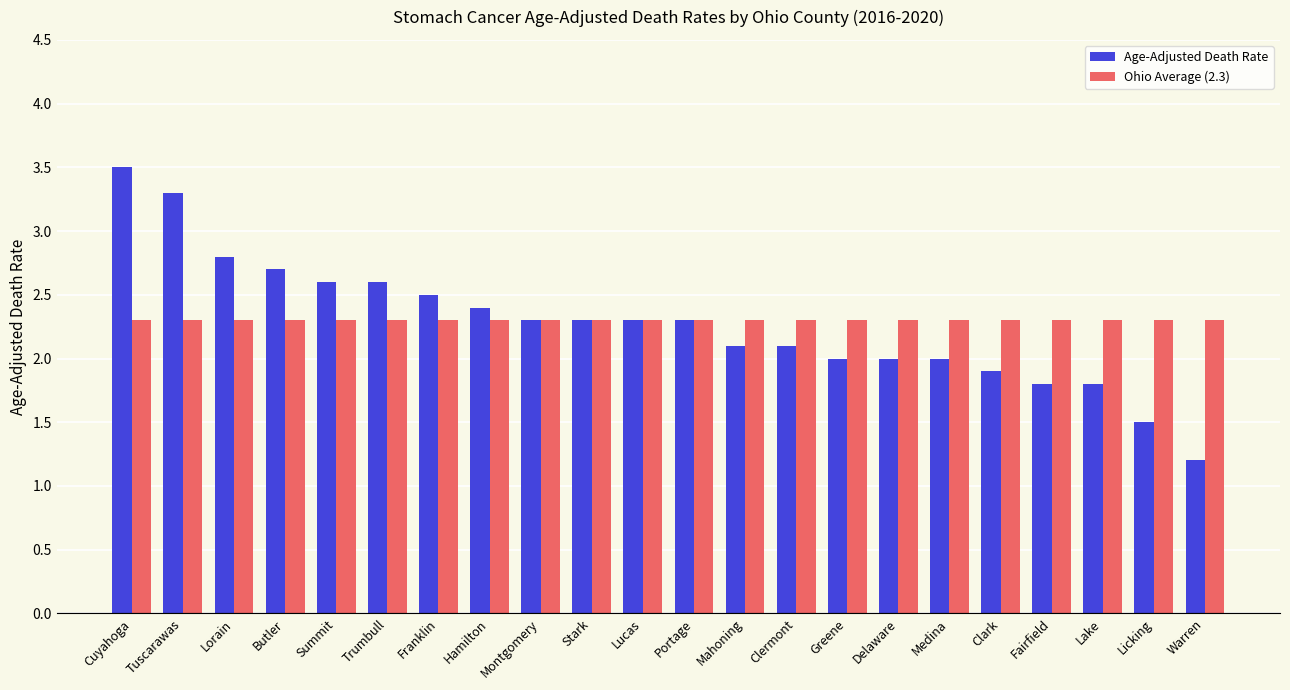

At which category is the sum across all series the highest?

Cuyahoga